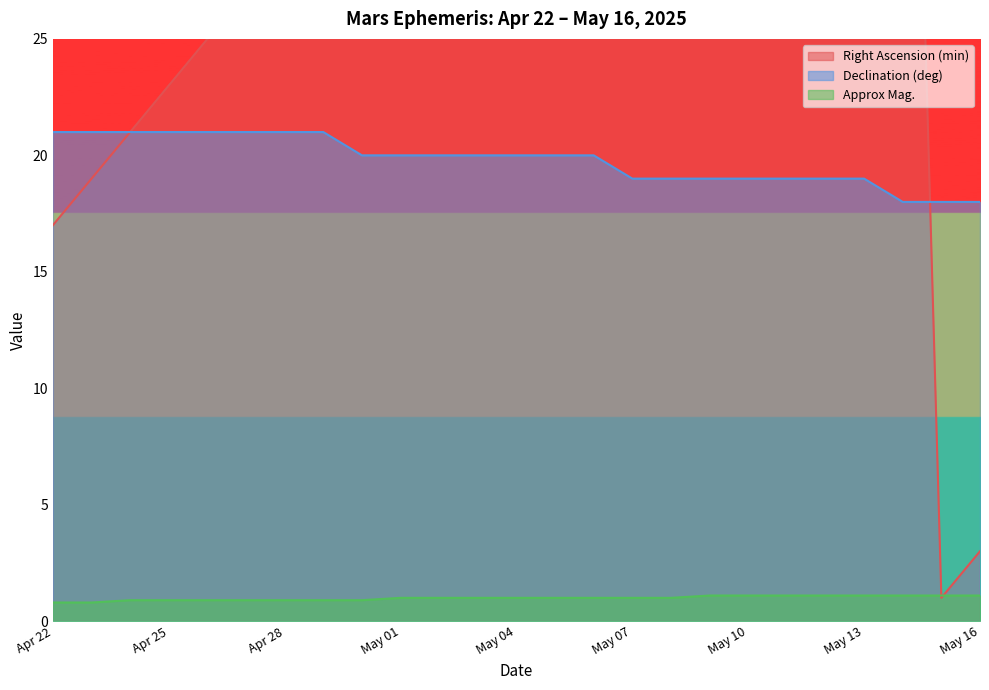

Between Apr 27 and Apr 28, which is larger?

Apr 28